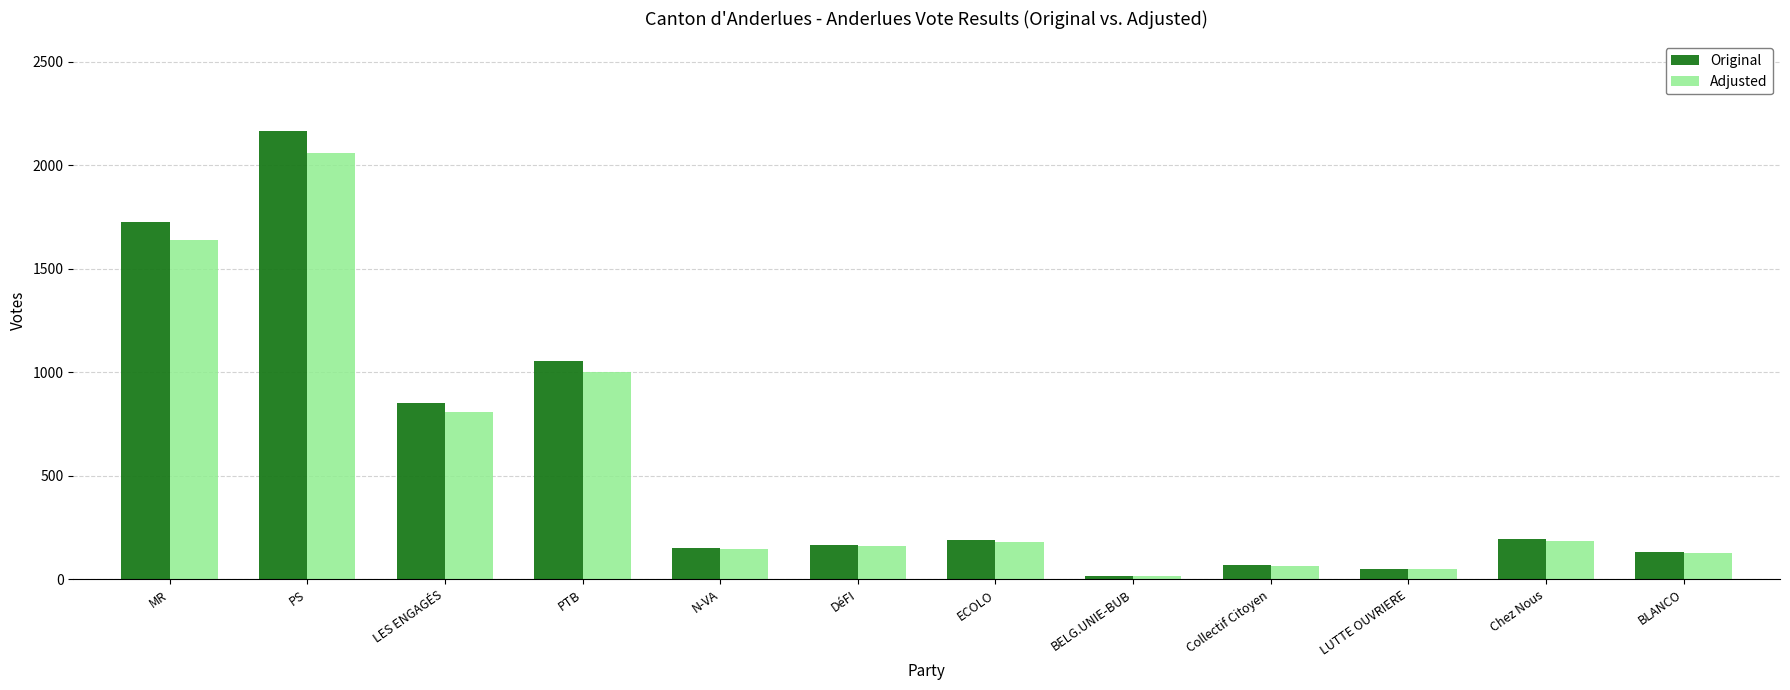

At which label does Adjusted reach its peak?

PS